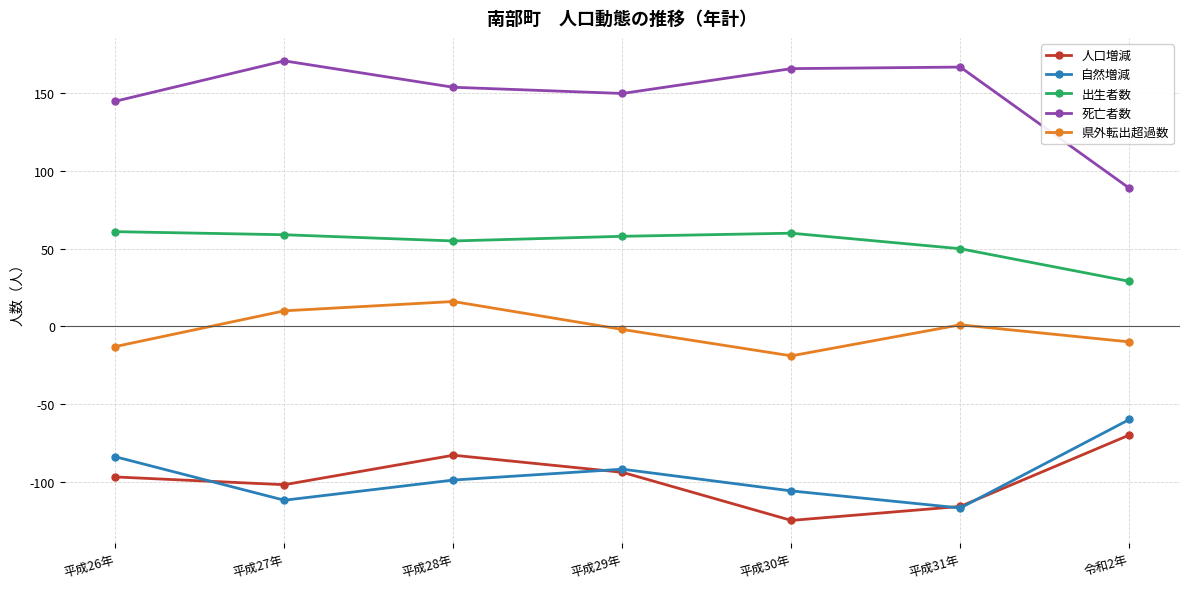

In 死亡者数, how many points are lower than both neighbors (excluding endpoints)?

1